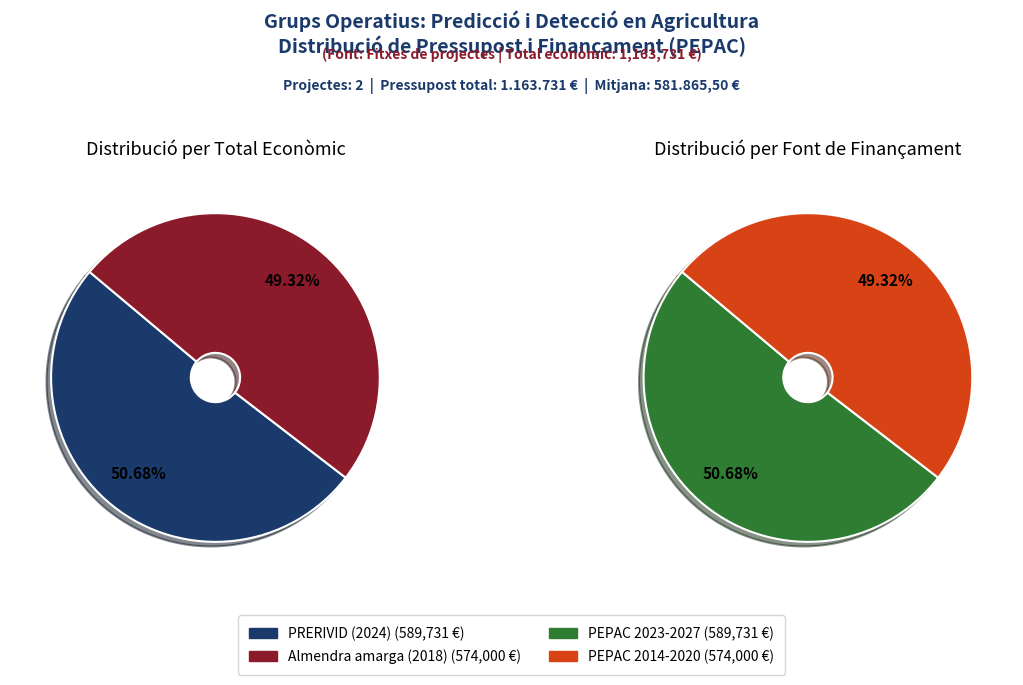

To the nearest percent, what portion does Almendra amarga (2018) represent?

49%